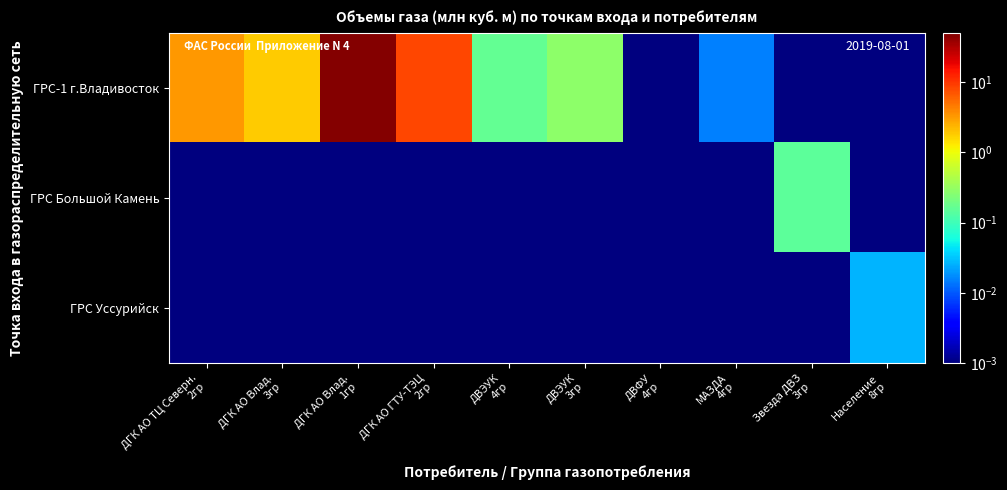

Between ДГК АО Влад.
1гр and ДГК АО ГТУ-ТЭЦ
2гр, which is larger?

ДГК АО Влад.
1гр